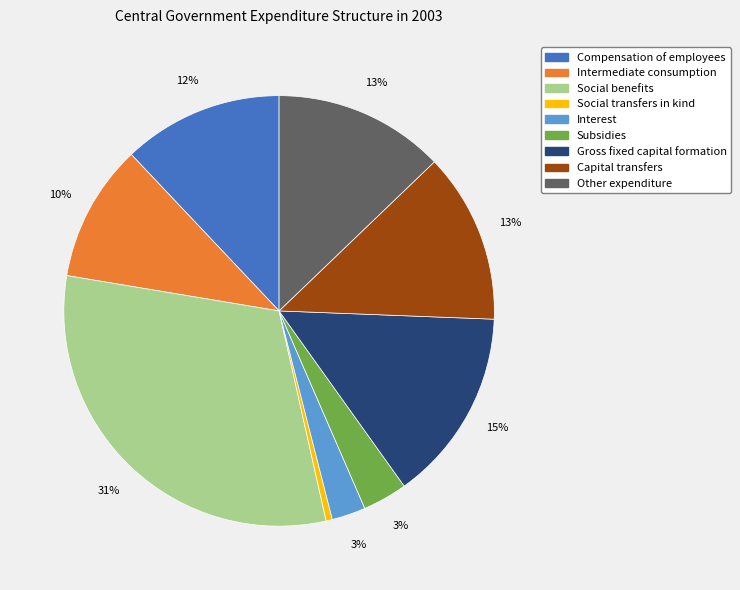

Which has a higher value, Compensation of employees or Capital transfers?

Capital transfers